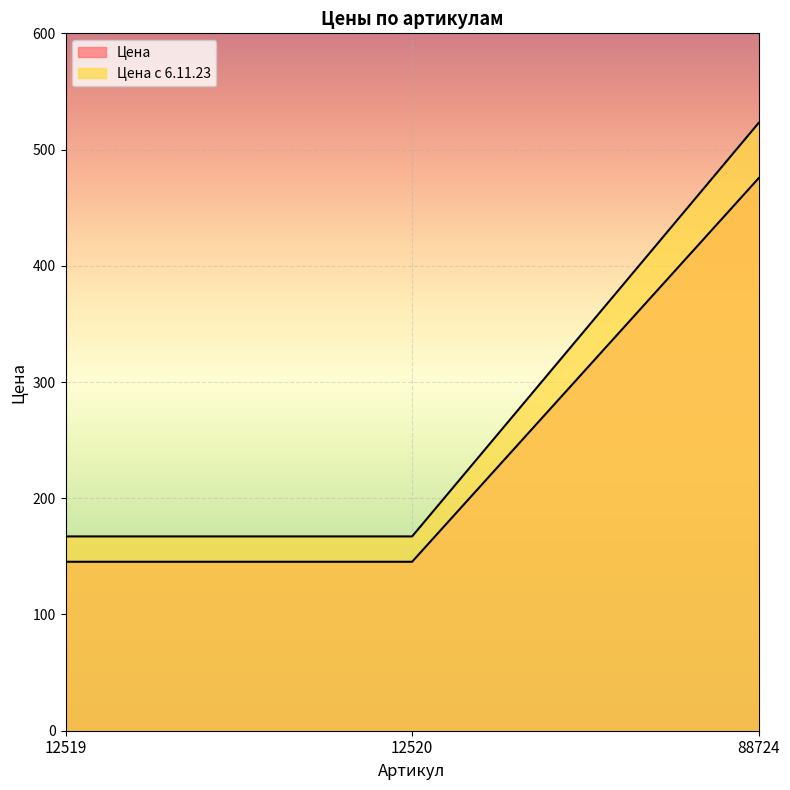

At which category is the sum across all series the highest?

88724